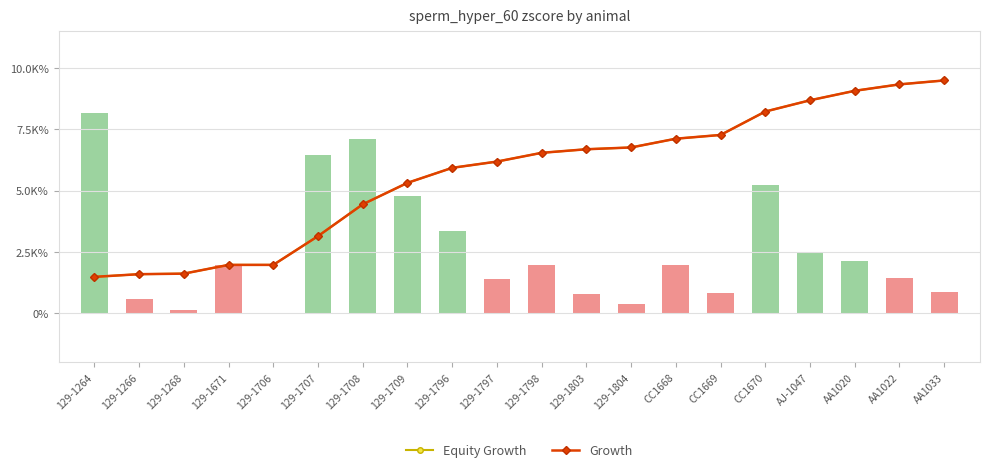

Is it true that Growth equals 3.2 at AA1033?

False